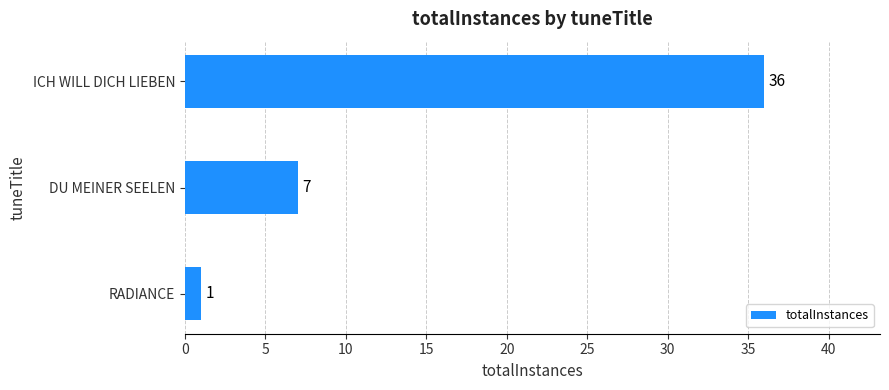

Reading top to bottom, list all the values displayed in this chart.

ICH WILL DICH LIEBEN=36	DU MEINER SEELEN=7	RADIANCE=1